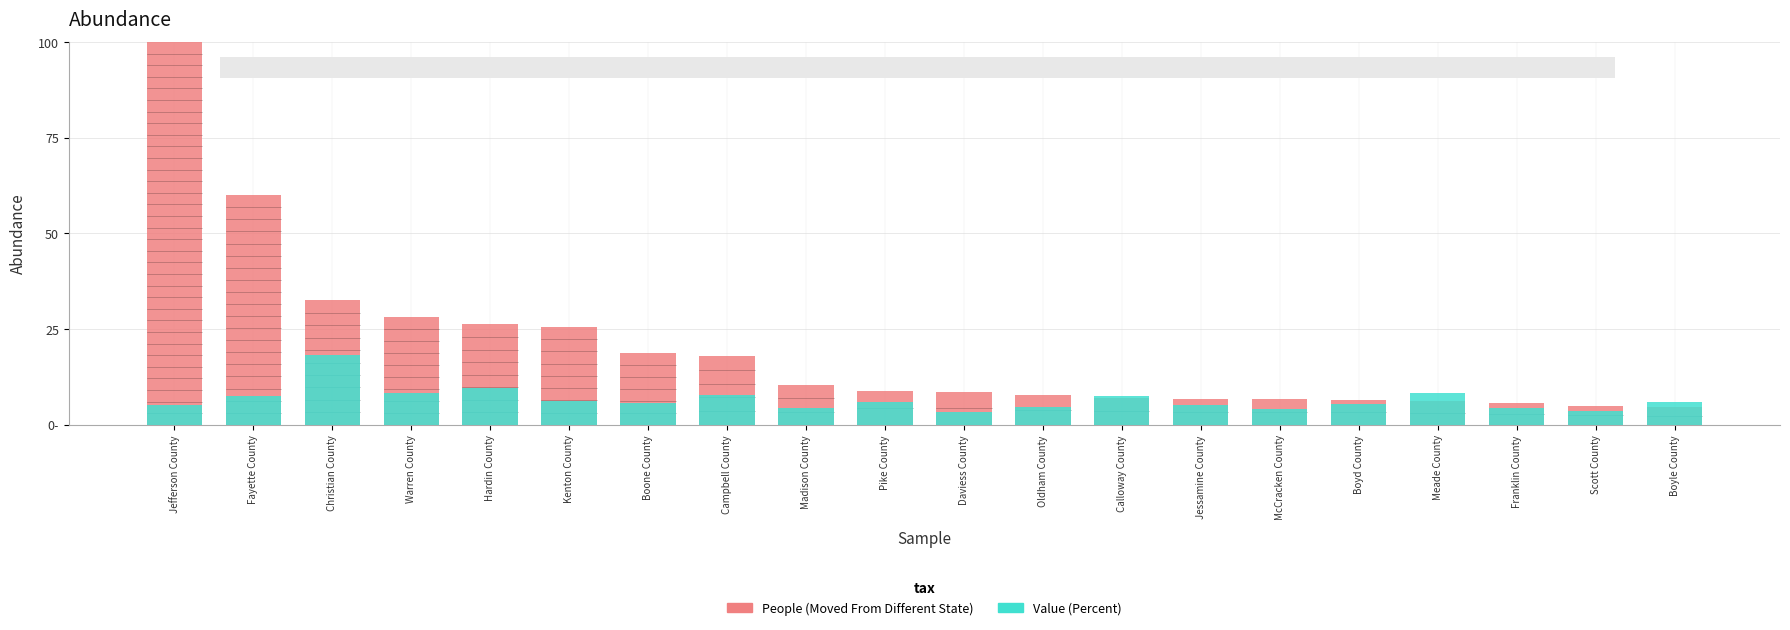

At which label does Value (Percent) reach its minimum?

Daviess County